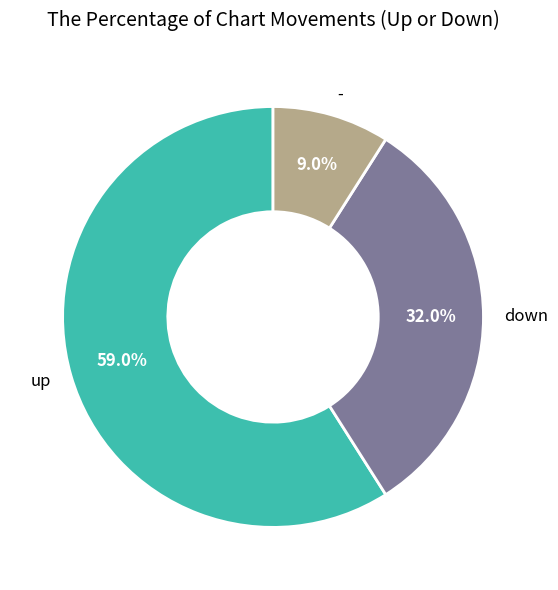

Between up and -, which is larger?

up